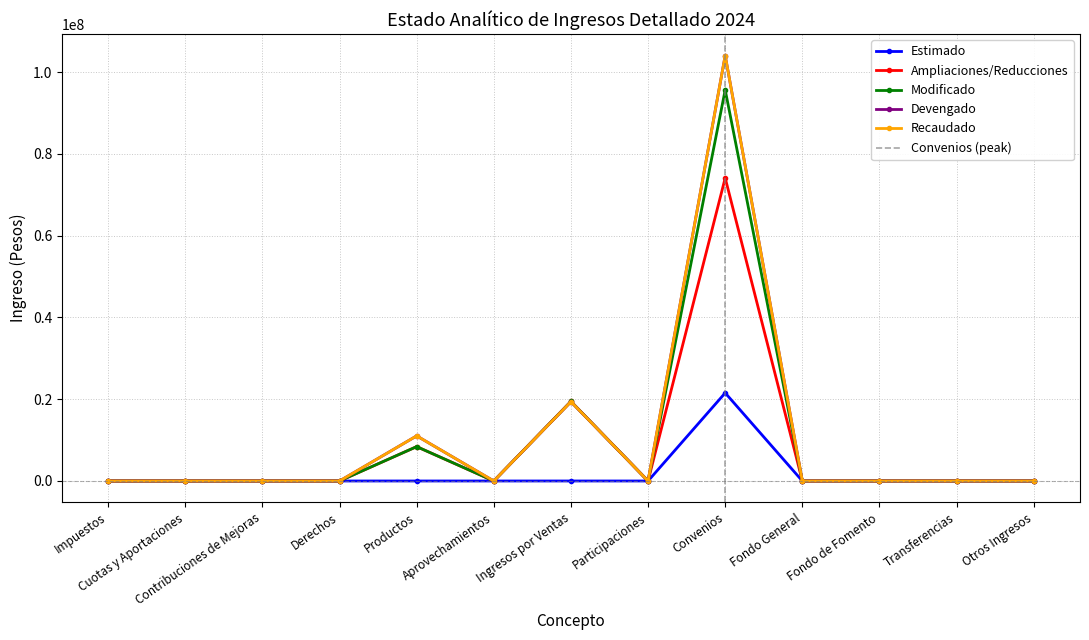

At which category does Modificado reach its first local peak?

Productos